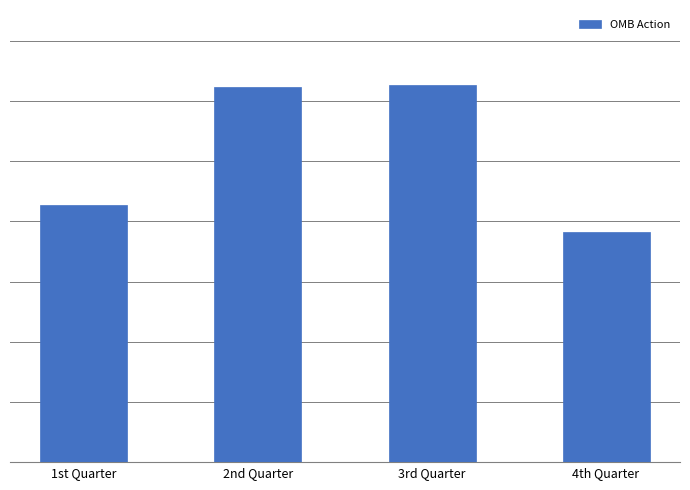

List the labels in order of value, smallest first.

4th Quarter, 1st Quarter, 2nd Quarter, 3rd Quarter